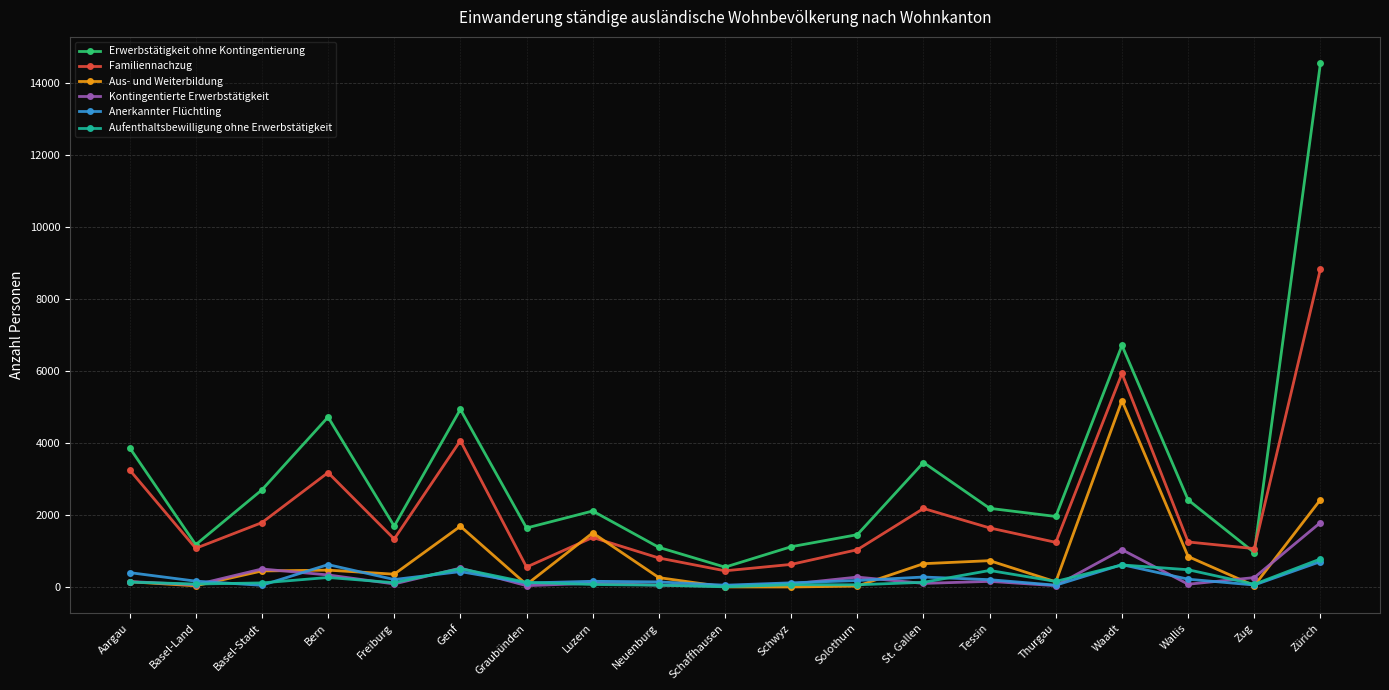

True or false: Erwerbstätigkeit ohne Kontingentierung and Kontingentierte Erwerbstätigkeit intersect in this chart.

False